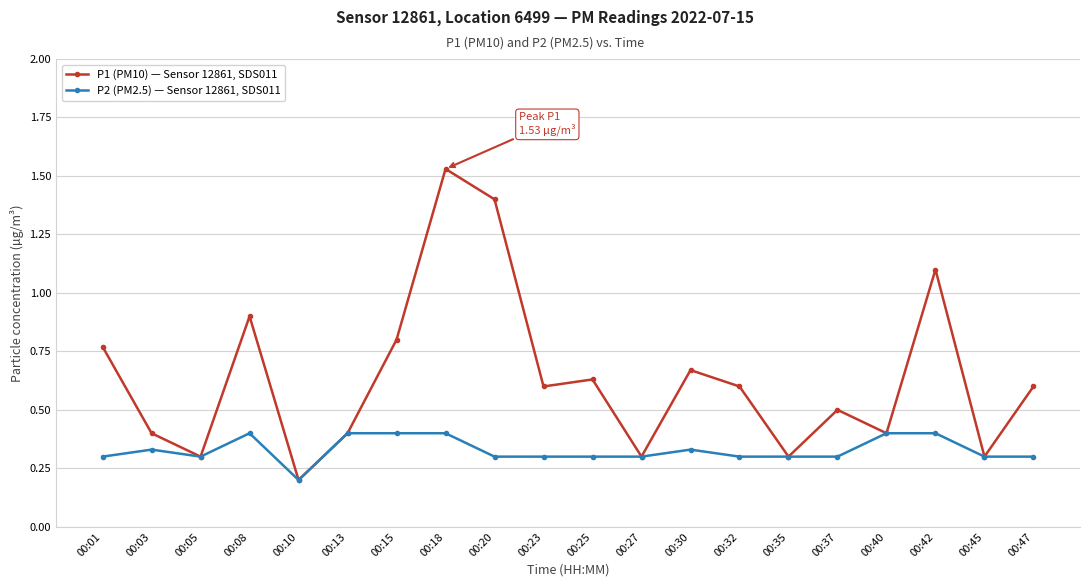

Rank the series by their average value, from lowest to highest.

P2 (PM2.5) — Sensor 12861, SDS011, P1 (PM10) — Sensor 12861, SDS011